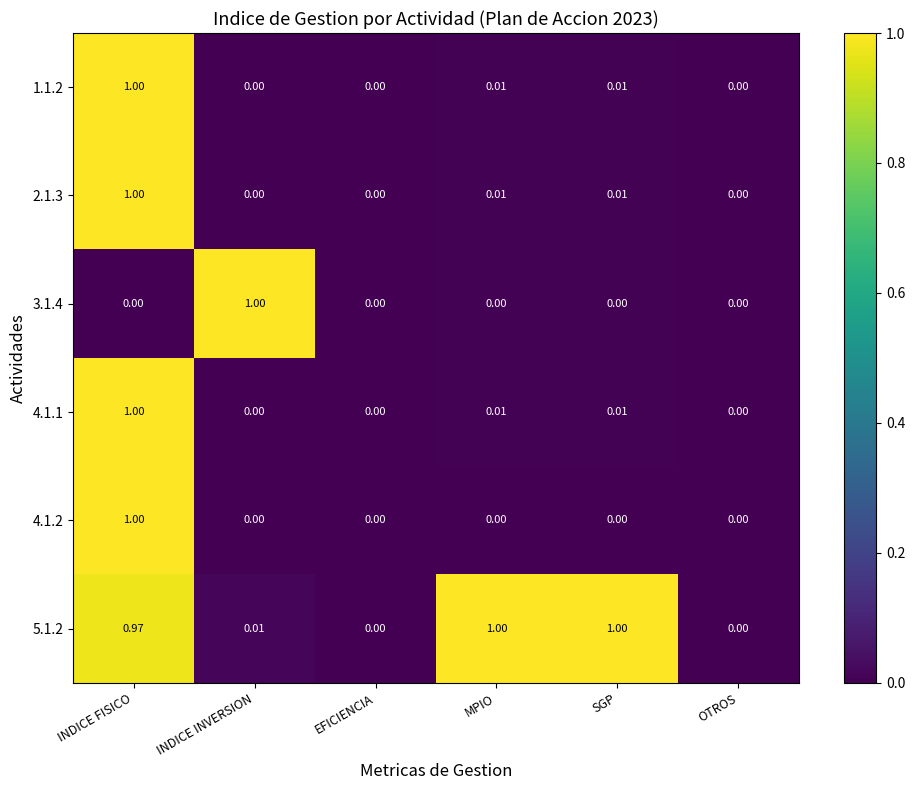

At which category is the sum across all series the highest?

INDICE FISICO